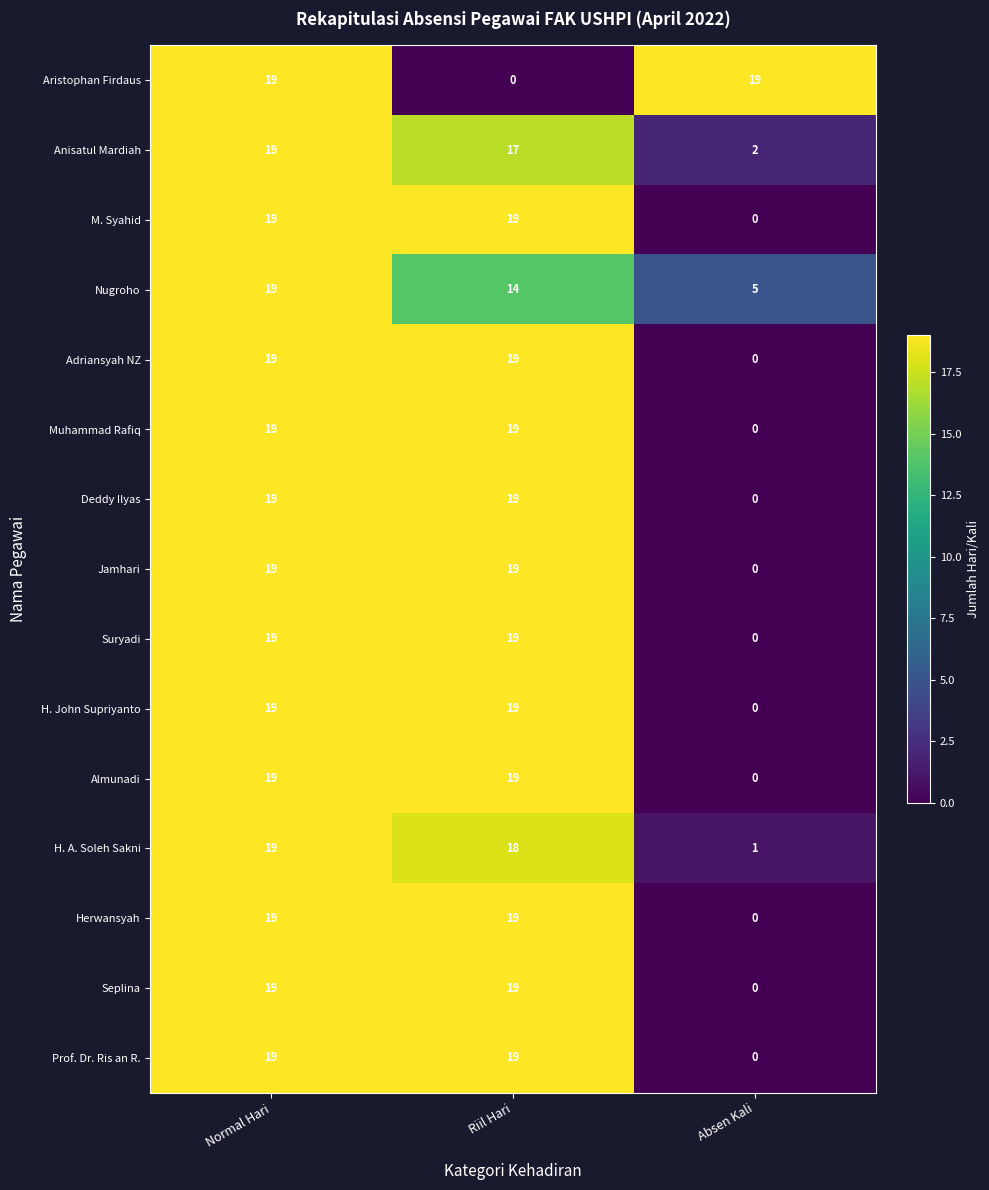

How many distinct data groups are displayed?

15